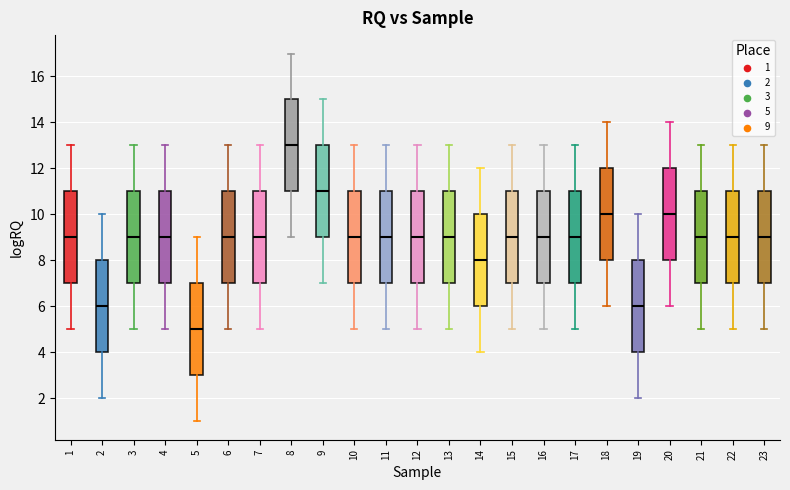

Which box has the highest median line?

8